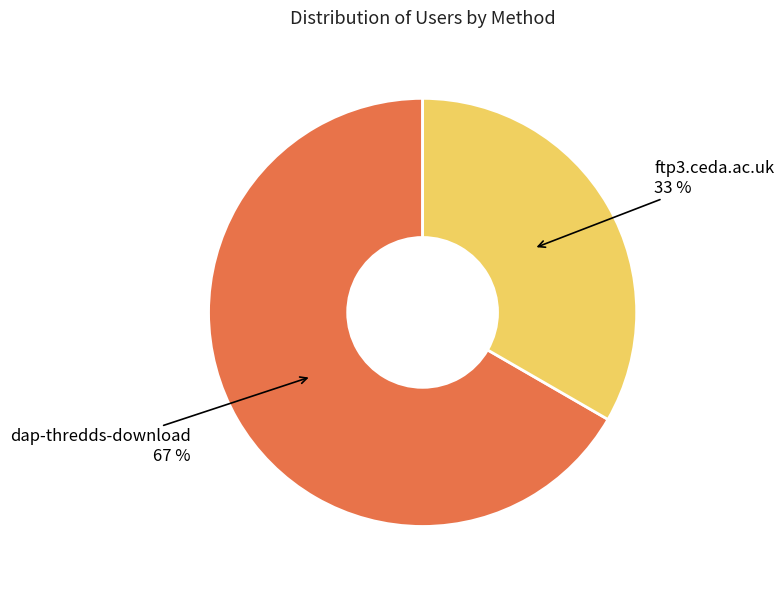

To the nearest percent, what is the average slice percentage?

50%